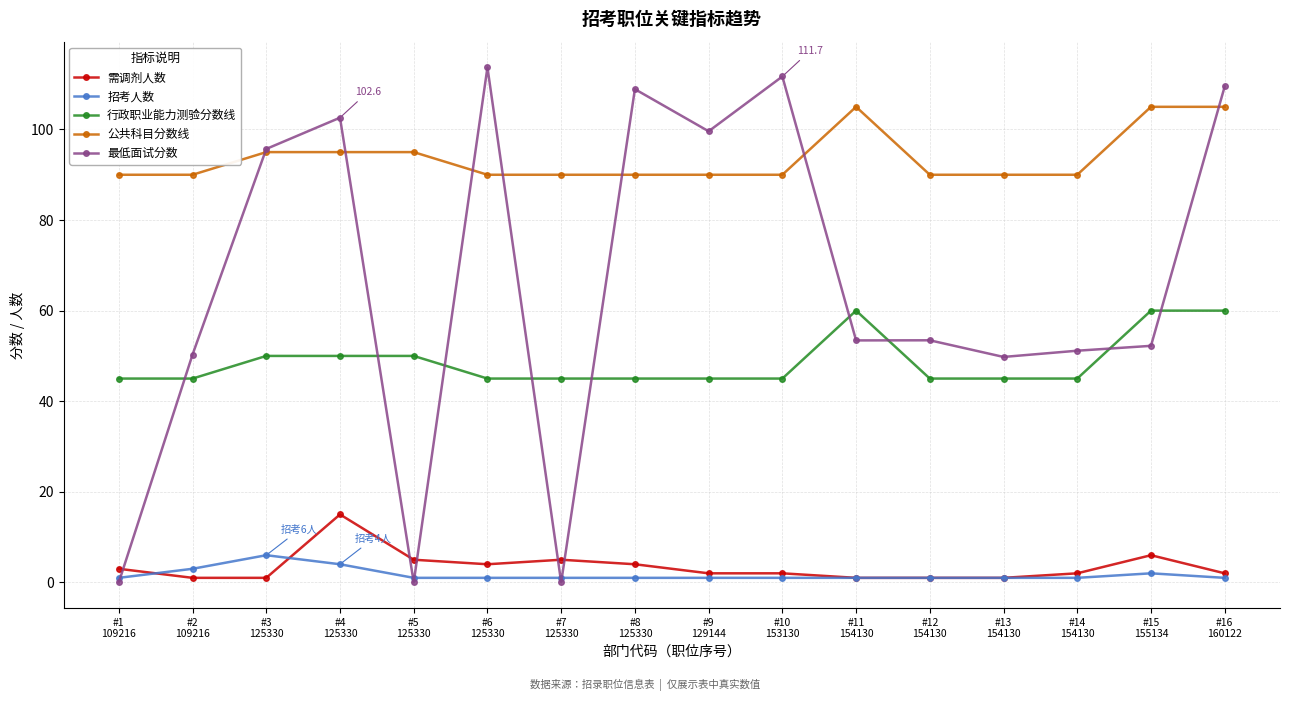

True or false: 公共科目分数线 and 招考人数 intersect in this chart.

False